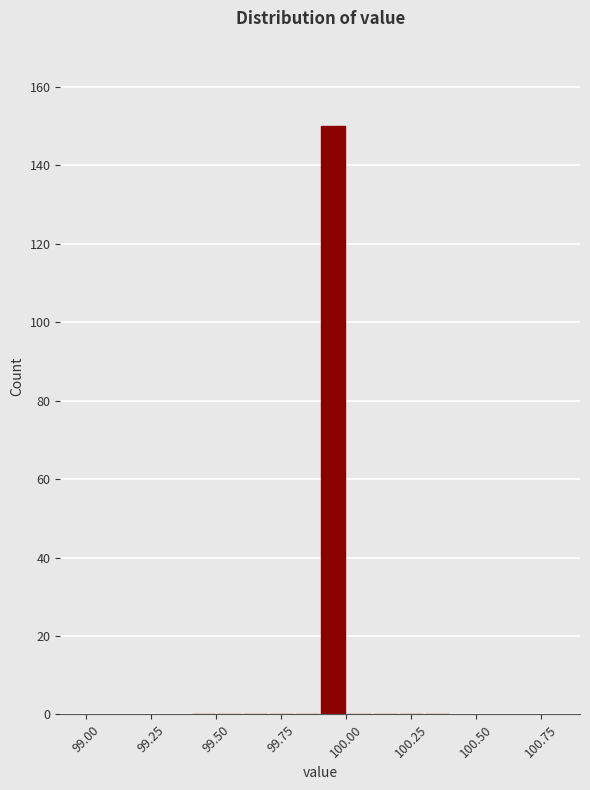

Read against the x-axis, roughly where is the centre of the tallest bar?

99.95